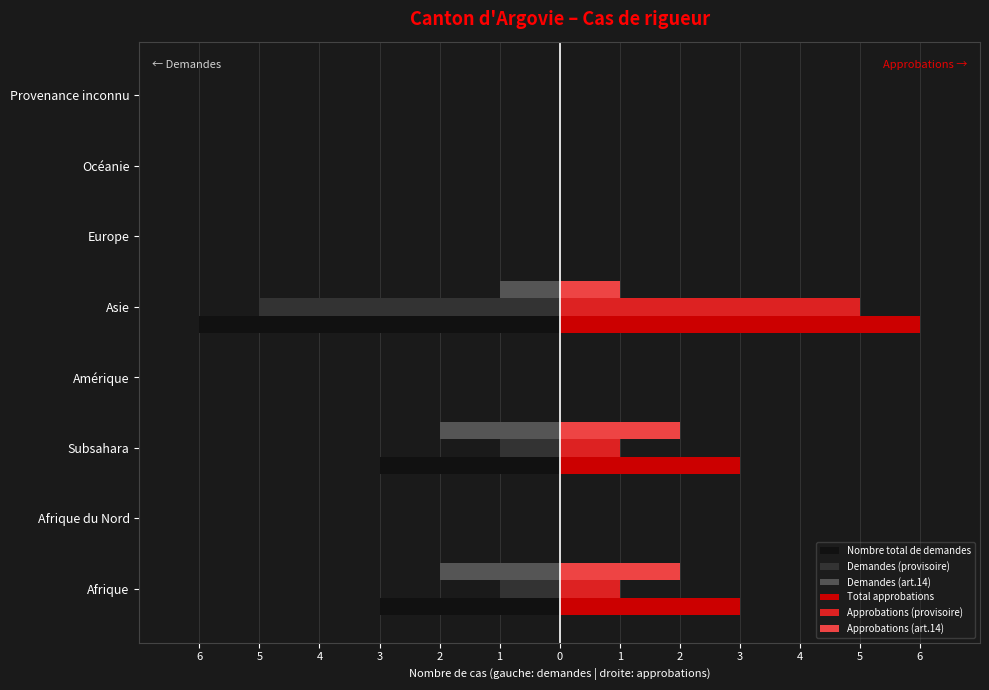

What are all the series names shown in the legend?

Nombre total de demandes, Demandes (provisoire), Demandes (art.14), Total approbations, Approbations (provisoire), Approbations (art.14)